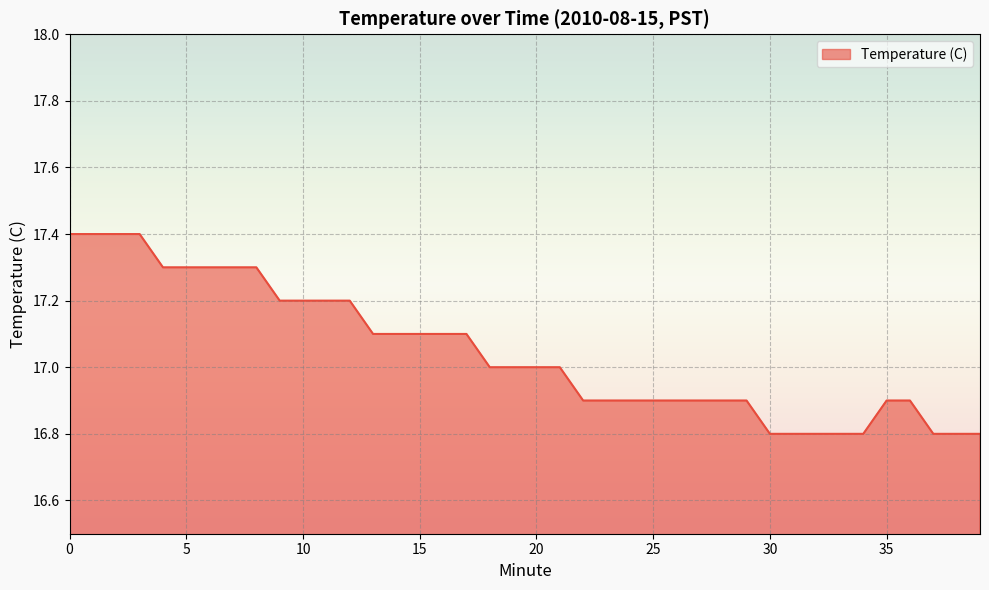

Reading right to left, transcribe all the data shown in this chart.

16.8	16.8	16.8	16.9	16.9	16.8	16.8	16.8	16.8	16.8	16.9	16.9	16.9	16.9	16.9	16.9	16.9	16.9	17.0	17.0	17.0	17.0	17.1	17.1	17.1	17.1	17.1	17.2	17.2	17.2	17.2	17.3	17.3	17.3	17.3	17.3	17.4	17.4	17.4	17.4